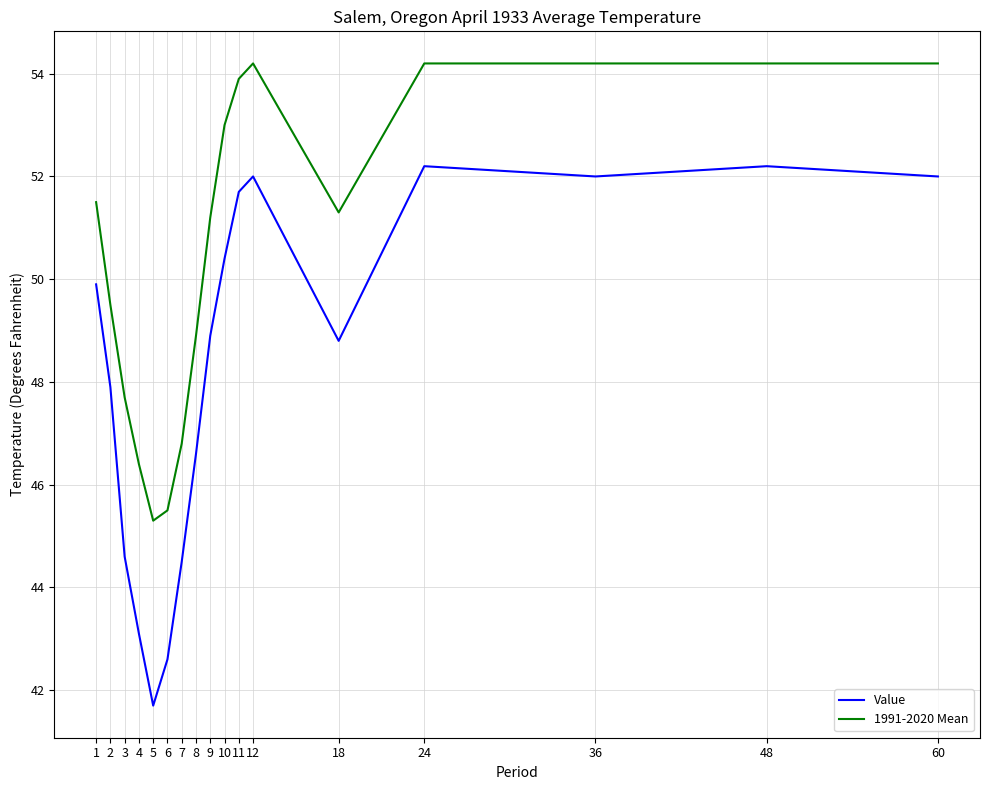

Which series has the largest total across all categories?

1991-2020 Mean